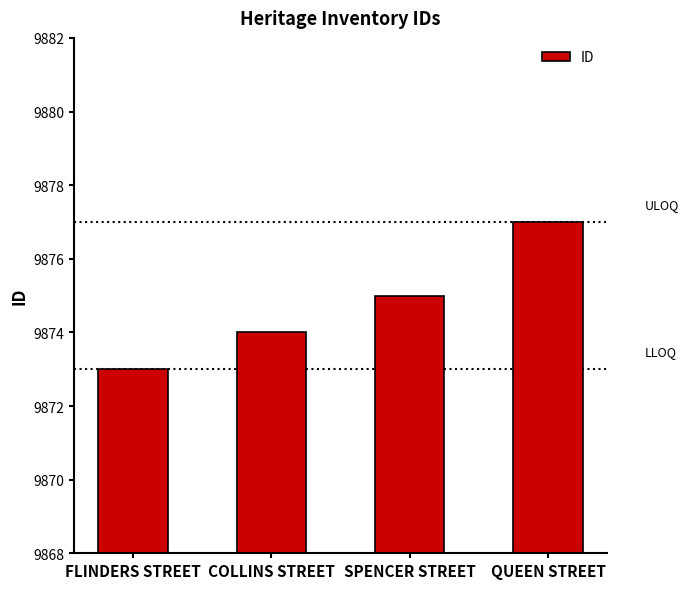

What is the ratio of the value at SPENCER STREET to the value at COLLINS STREET?

1.0